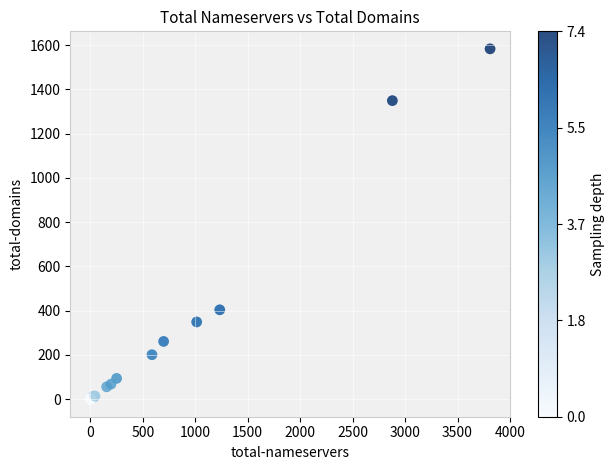

What Y value in the scatter plot is closest to 791?

404